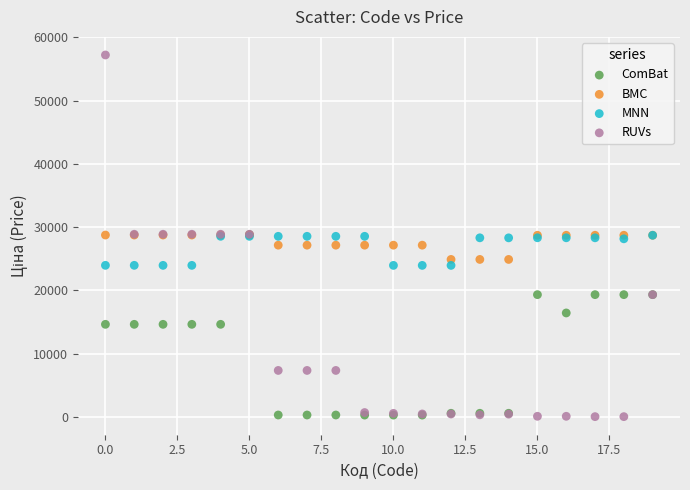

What are all the series names shown in the legend?

ComBat, BMC, MNN, RUVs